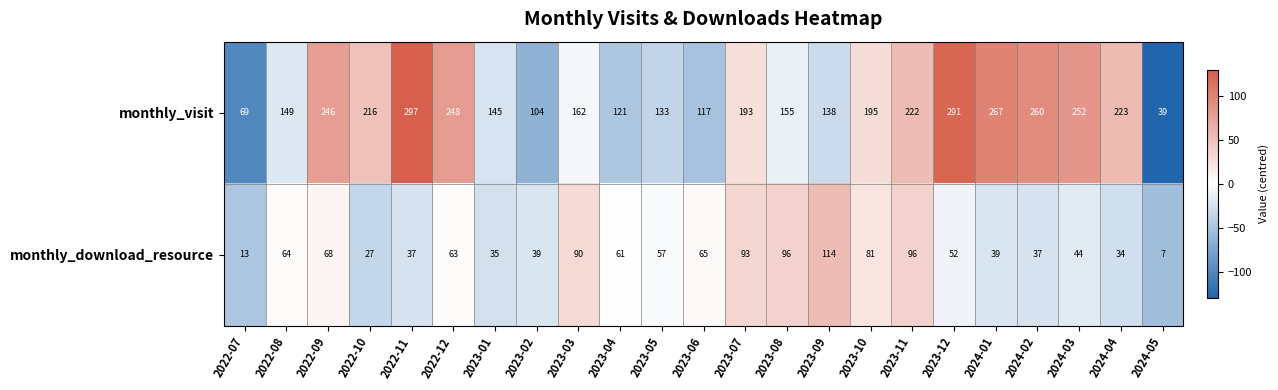

Rank the series at 2024-05 from highest to lowest value.

monthly_visit, monthly_download_resource